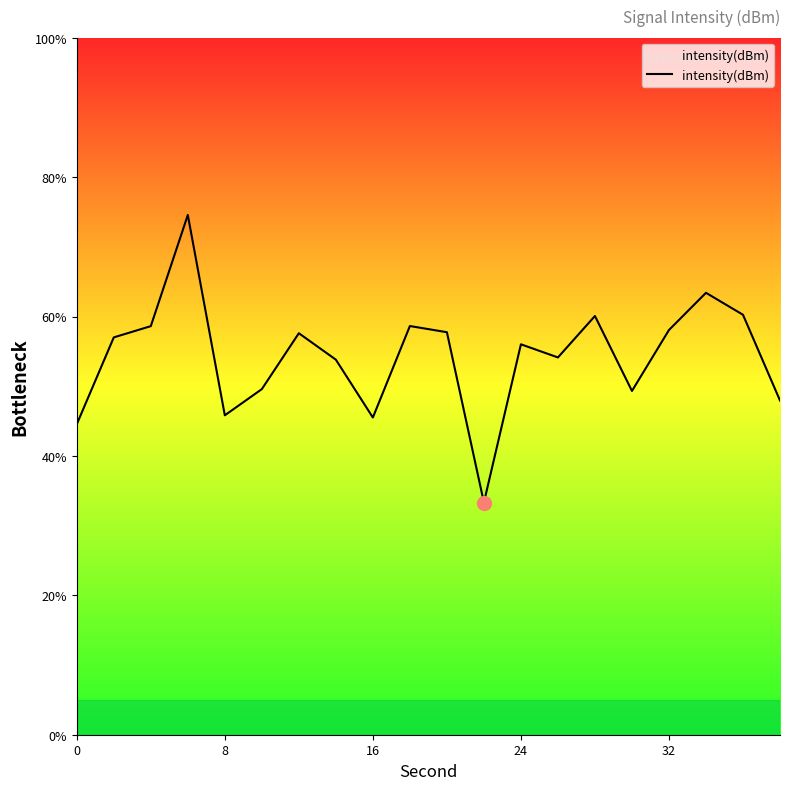

What is the sum of all values?

1086.0